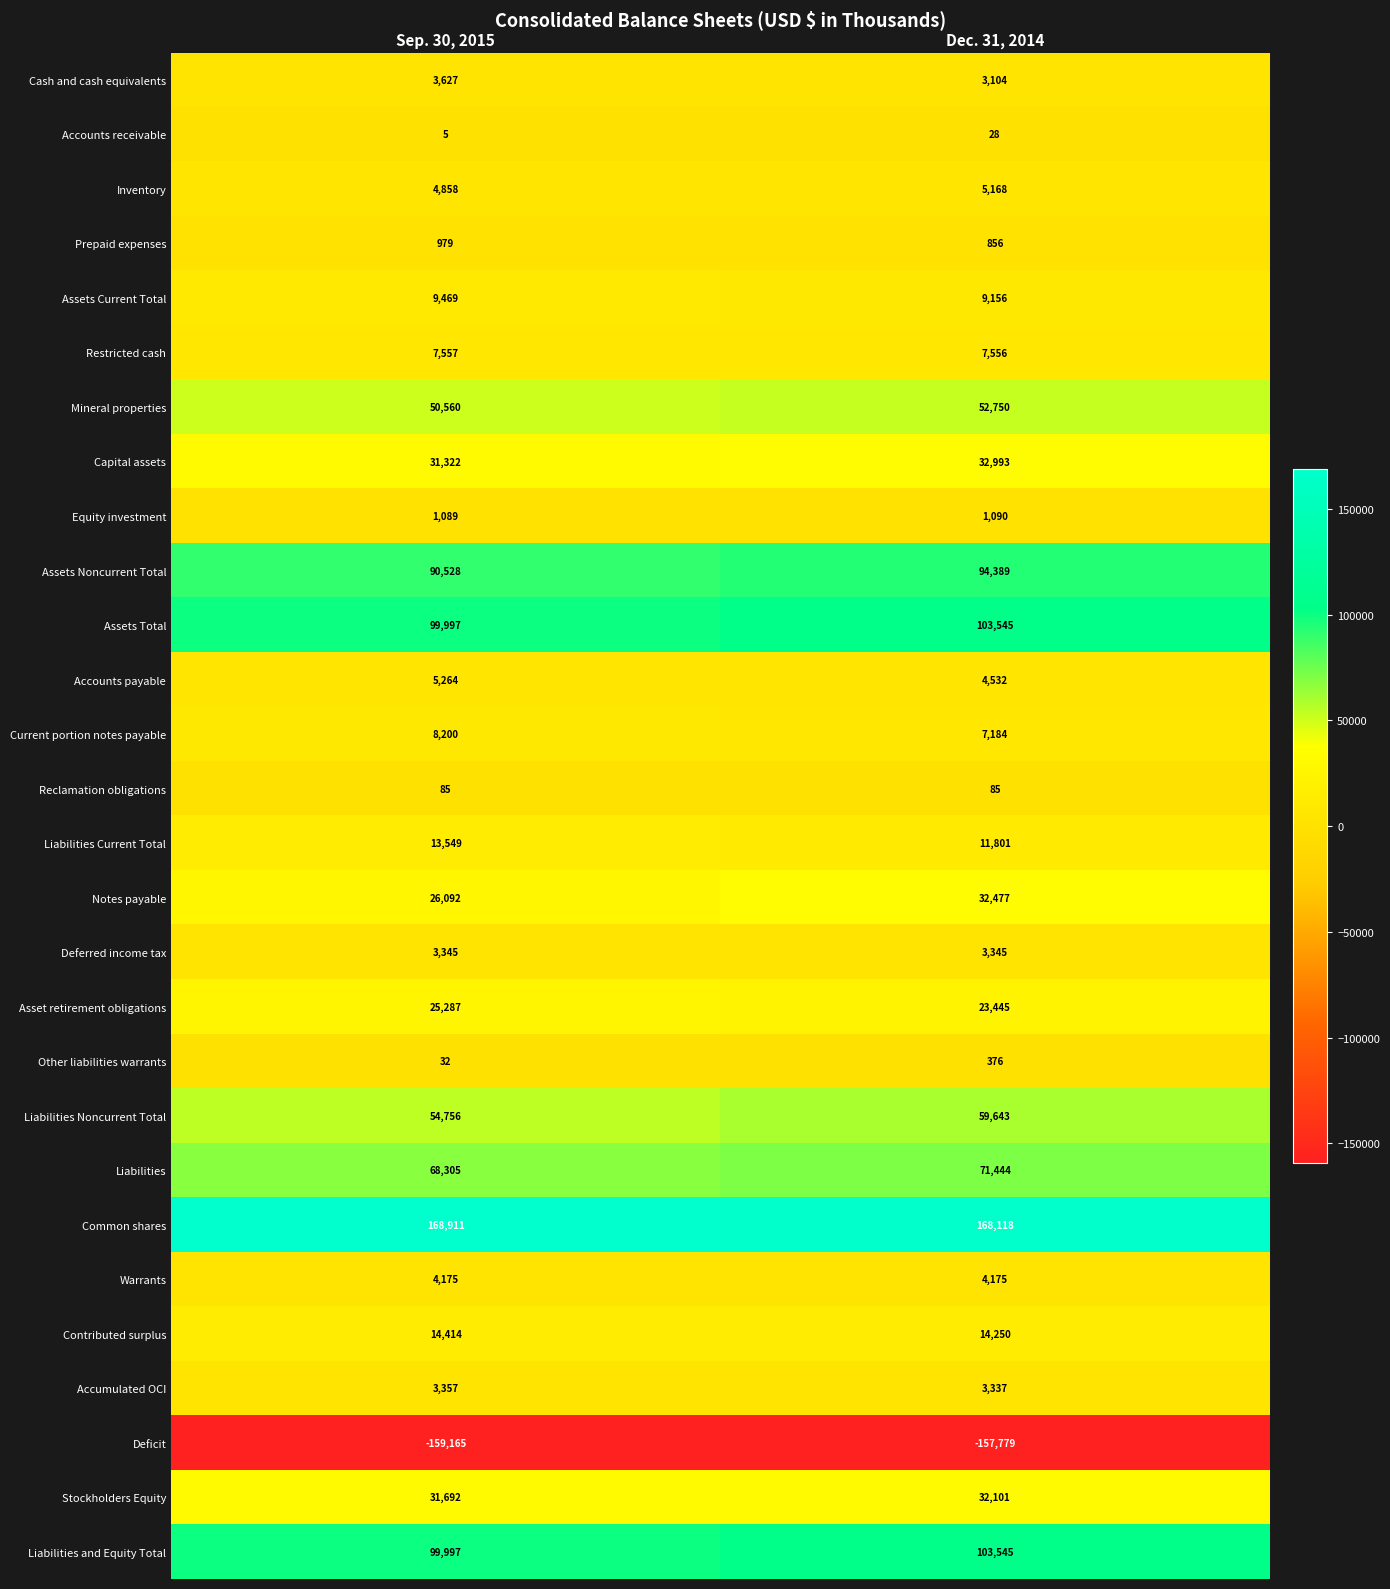

Is the value of Liabilities Current Total at Dec. 31, 2014 greater than the value of Deficit at Sep. 30, 2015?

Yes